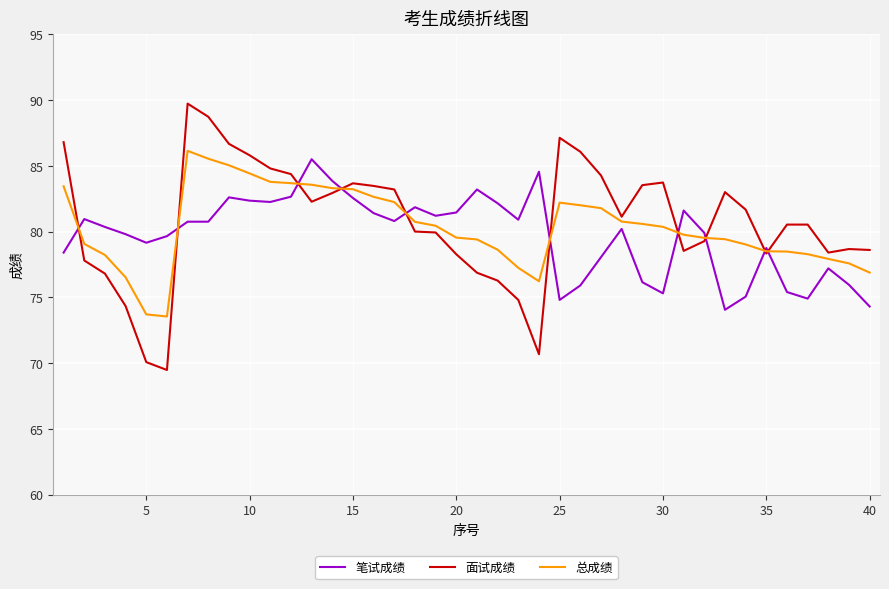

After their last crossing, which series has the higher values: 面试成绩 or 总成绩?

面试成绩